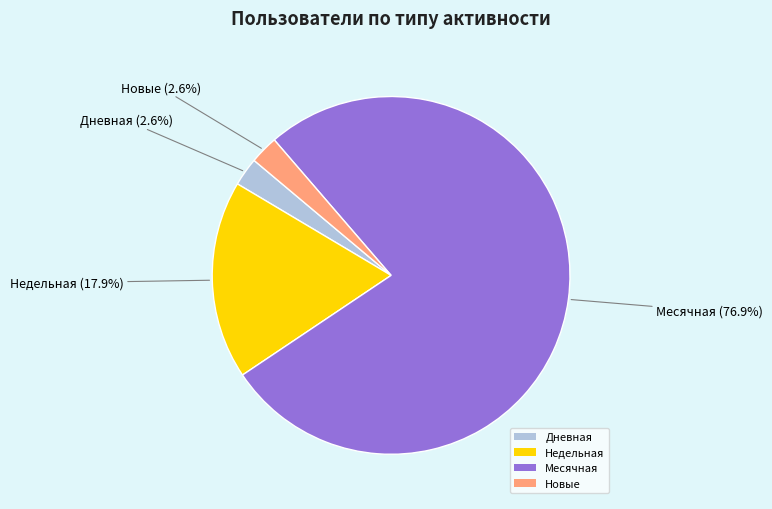

Is Дневная the majority of the pie?

No